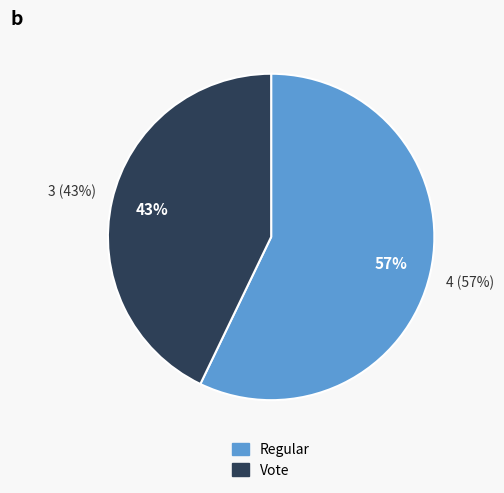

Which has a higher value, Vote or Regular?

Regular